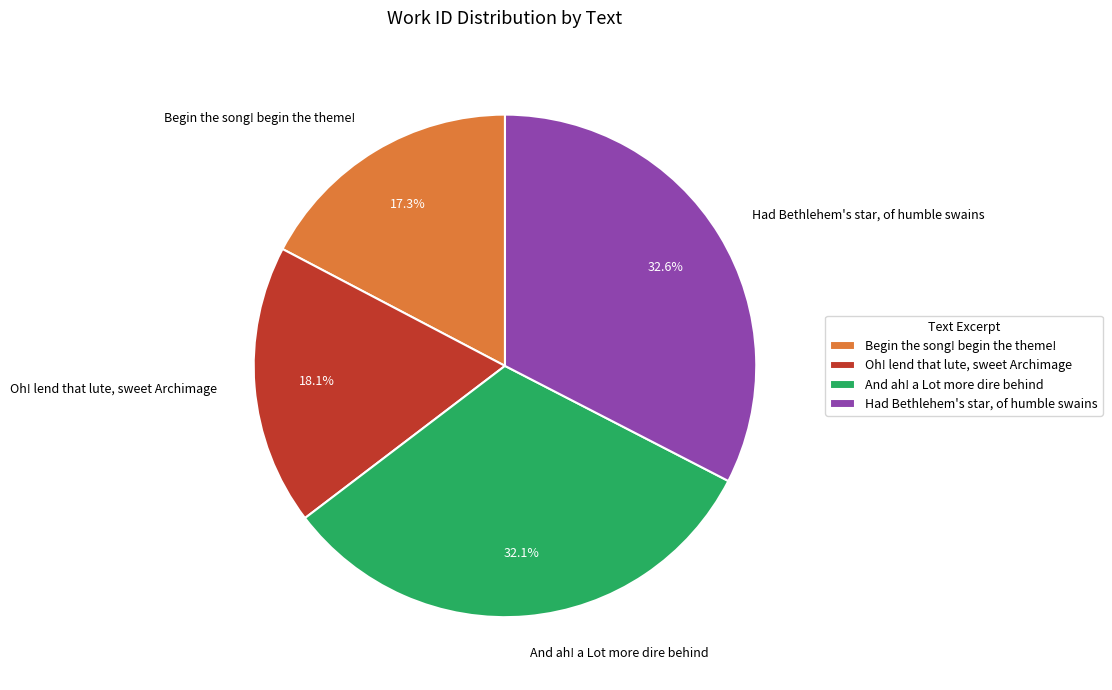

Count the number of slices in the pie.

4